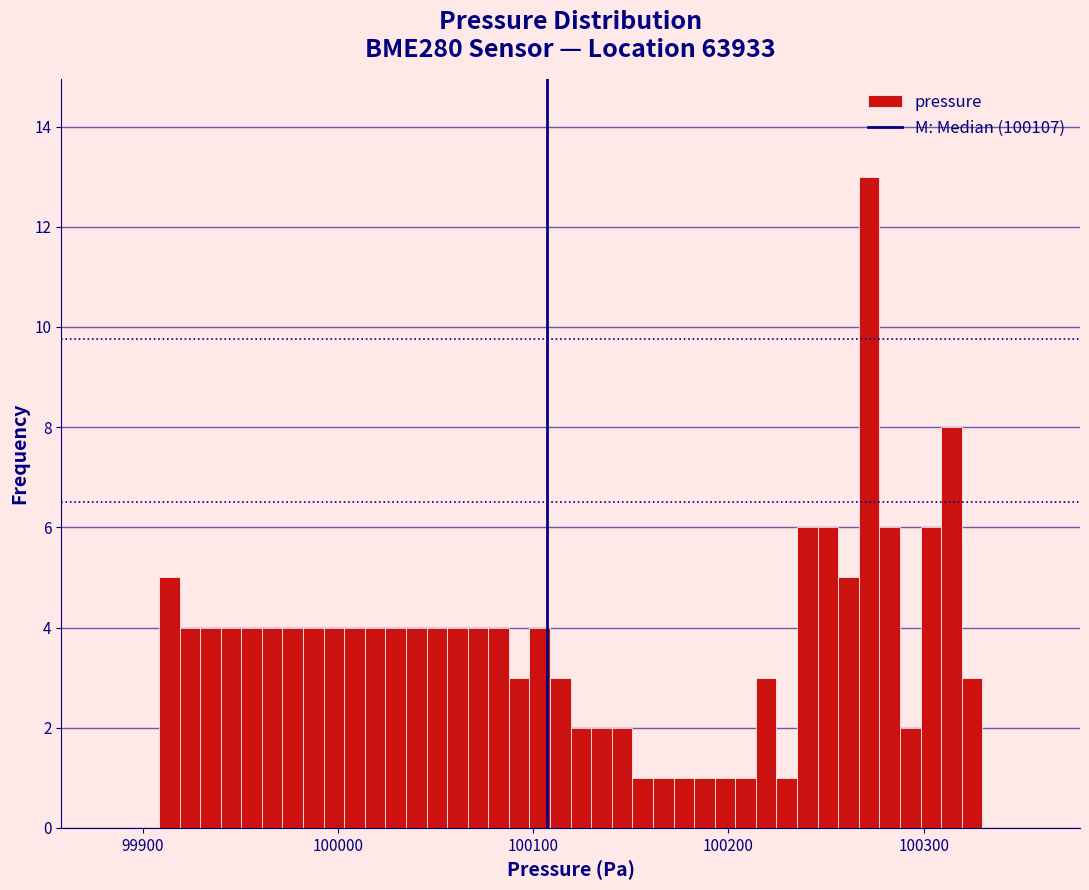

Around what value on the x-axis is the tallest bar? Give the approximate position of its centre, as read against the axis.

100270